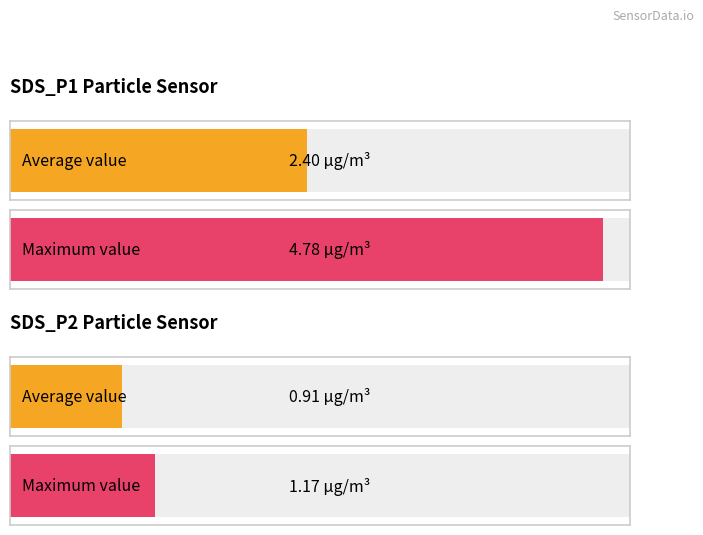

Which series has the largest total across all categories?

SDS_P1